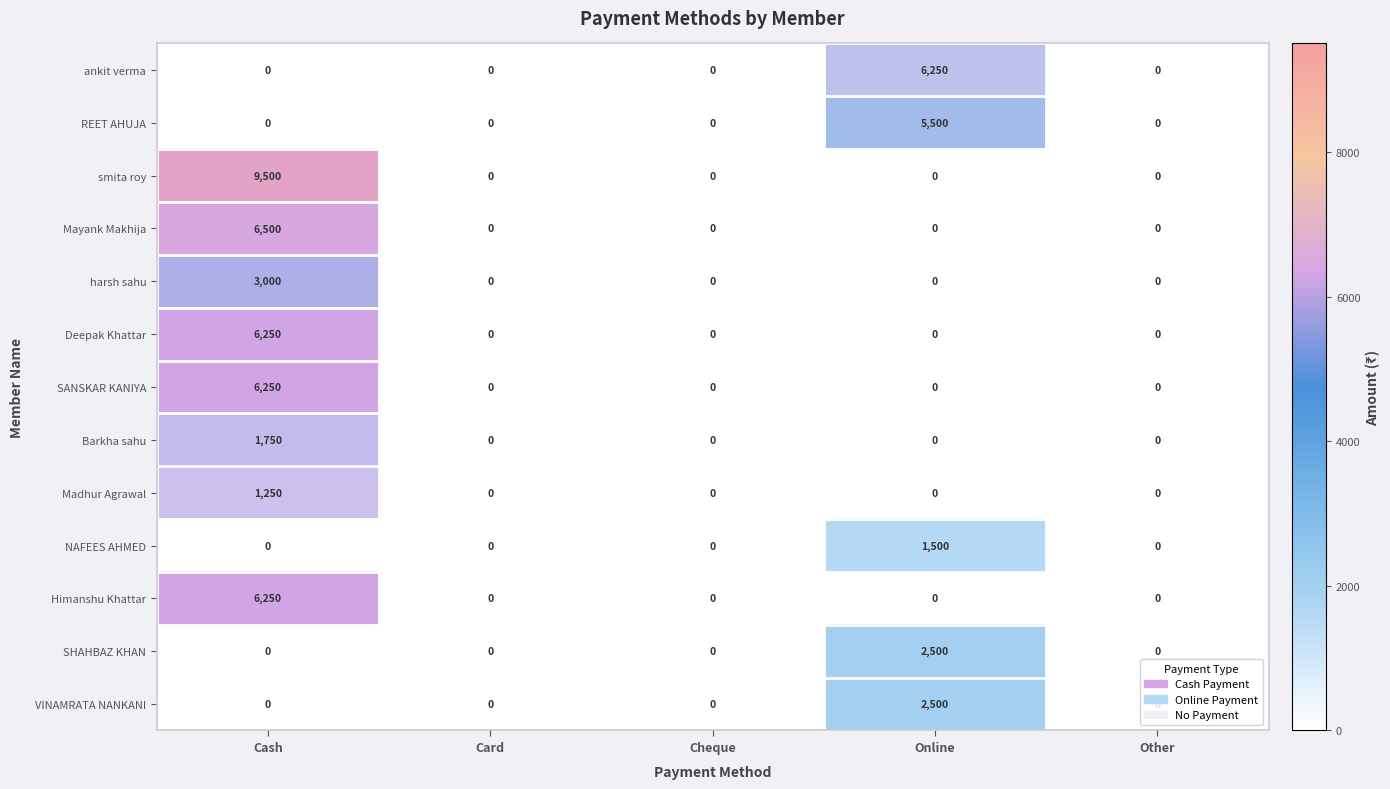

What is the difference between the maximum and minimum values in the Himanshu Khattar series?

6250